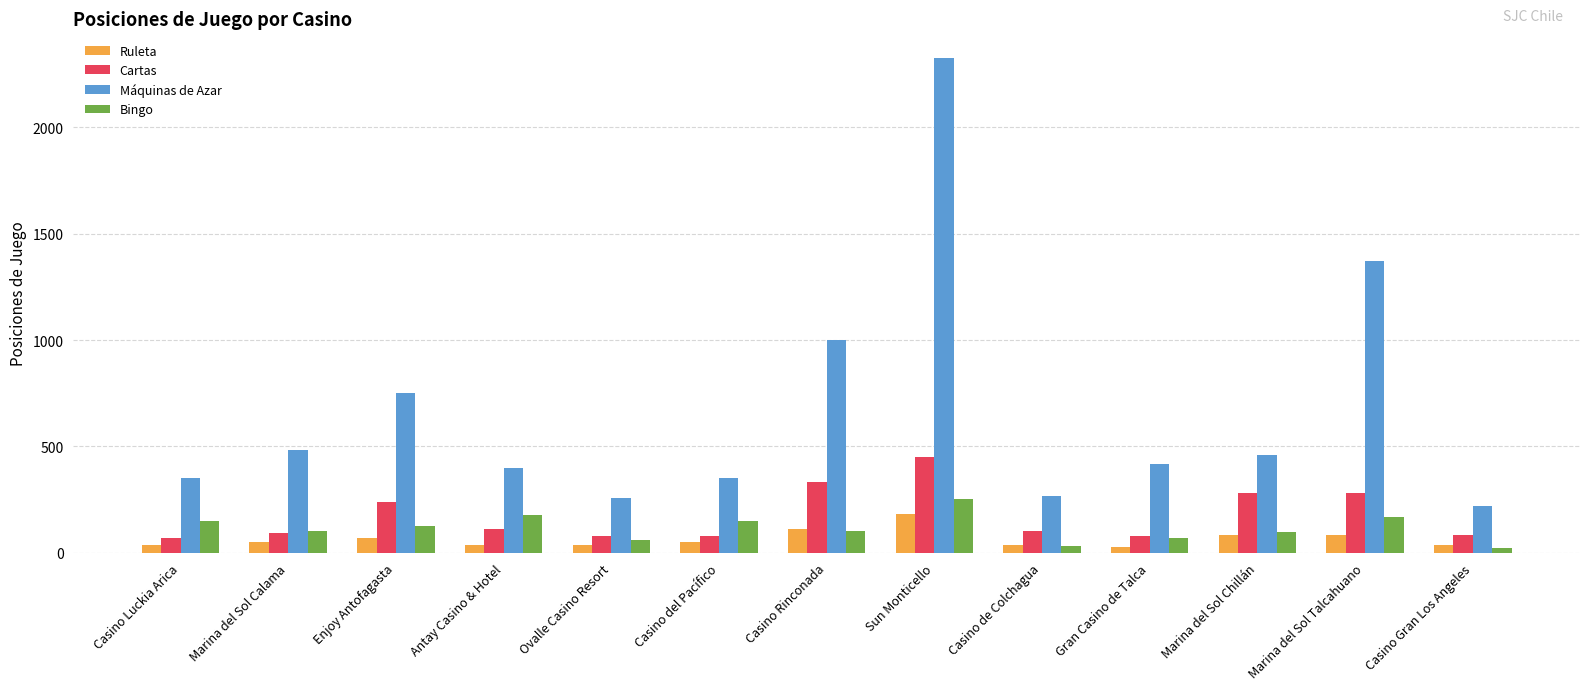

Which series changed the most between Casino Rinconada and Gran Casino de Talca?

Máquinas de Azar